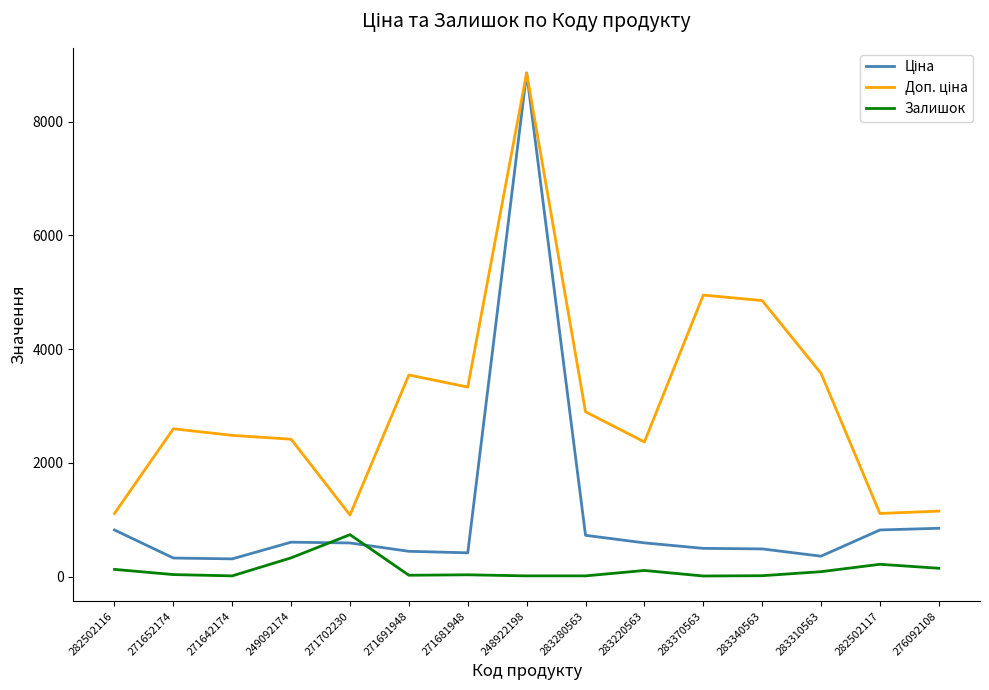

What is the sum of the Залишок values at 249092174 and 271652174?

362.0